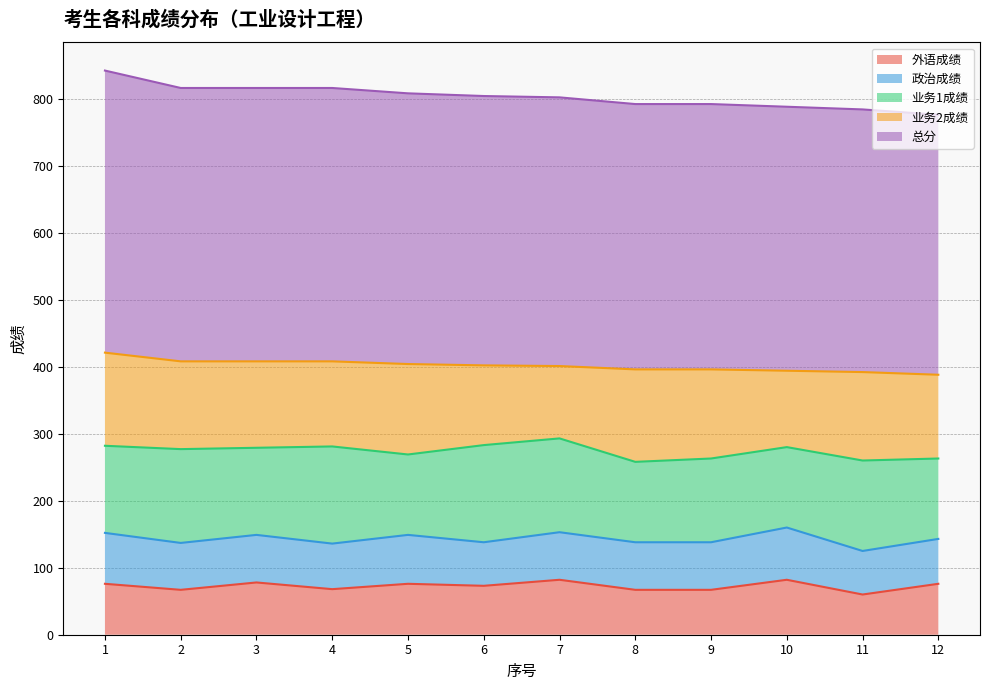

The 外语成绩 (边界) series shows 19 at 9. True or false?

False